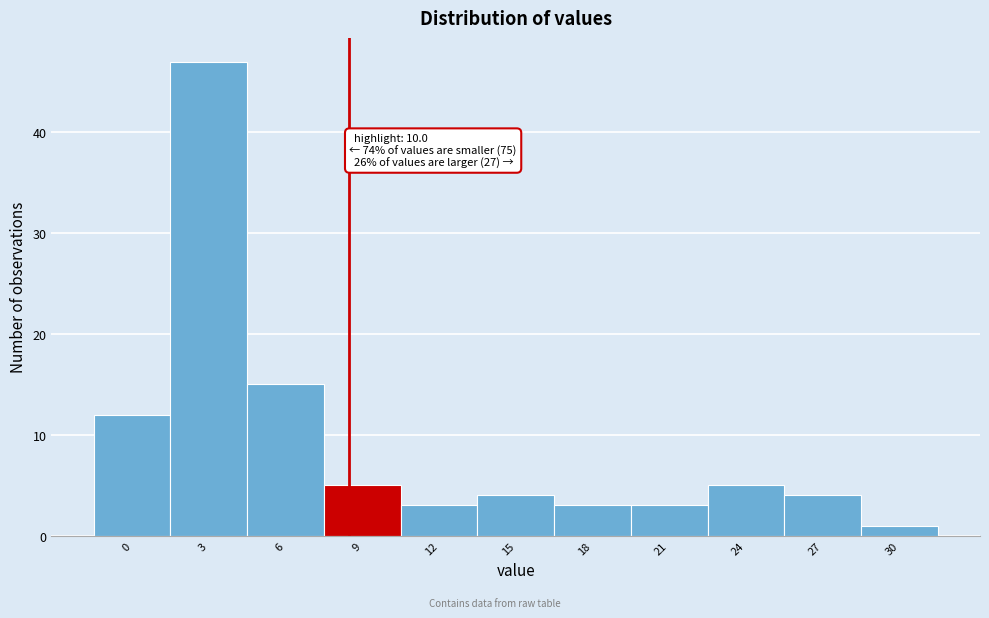

Reading left to right, list all the values displayed in this chart.

0=12	3=47	6=15	9=5	12=3	15=4	18=3	21=3	24=5	27=4	30=1